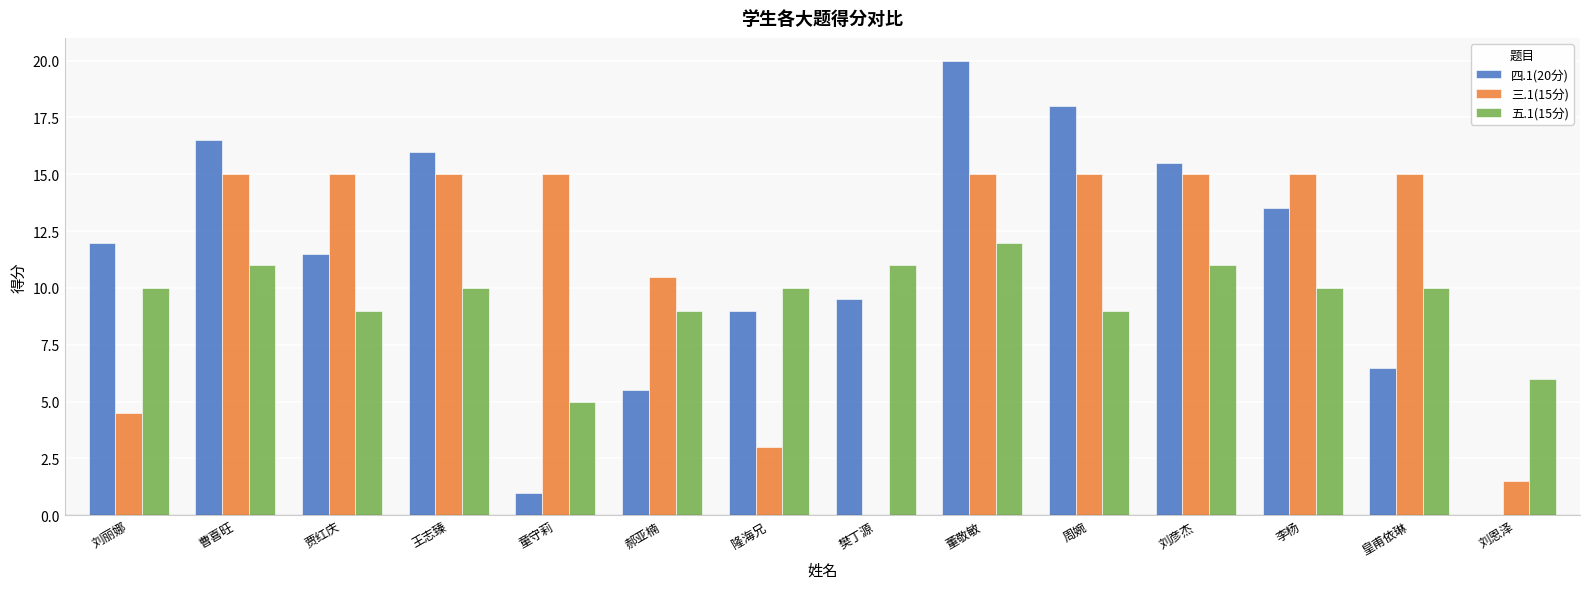

The value of 四.1(20分) at 王志臻 is 16.0. True or false?

True